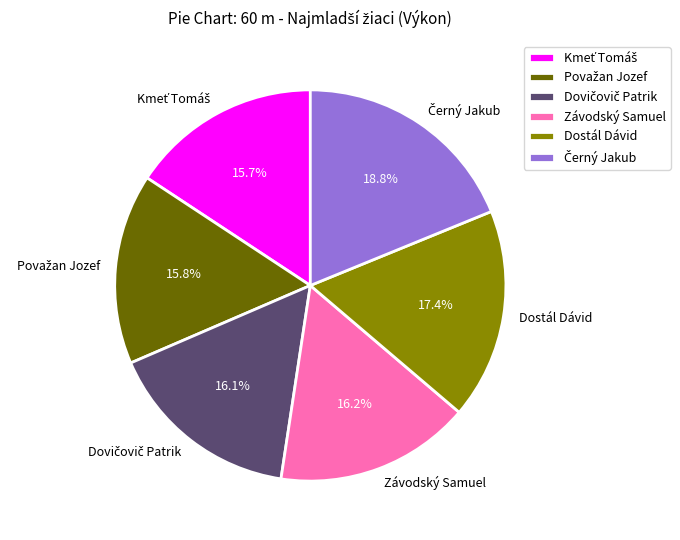

Is there any slice that represents more than half of the pie?

No